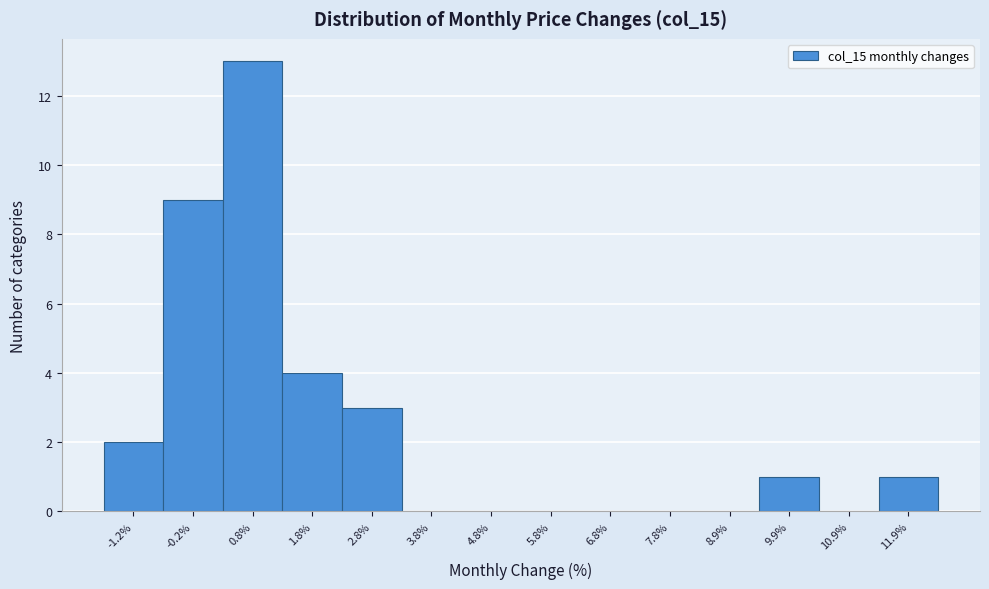

Reading right to left, what are all the values shown in this chart?

11.9%=1	10.9%=0	9.9%=1	8.9%=0	7.8%=0	6.8%=0	5.8%=0	4.8%=0	3.8%=0	2.8%=3	1.8%=4	0.8%=13	-0.2%=9	-1.2%=2